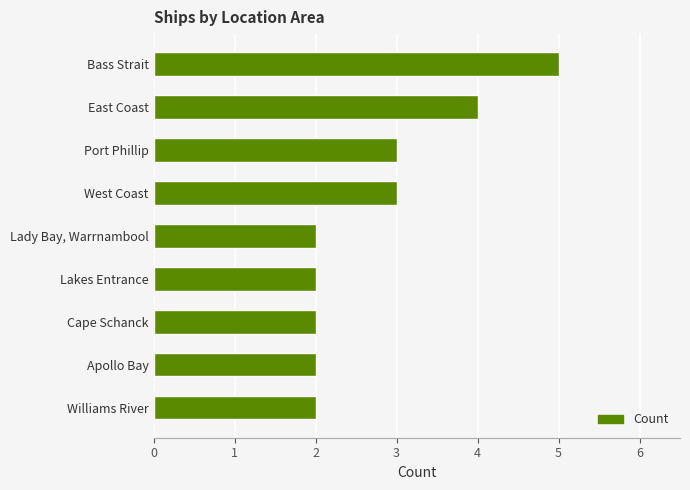

What is the smallest value displayed?

2